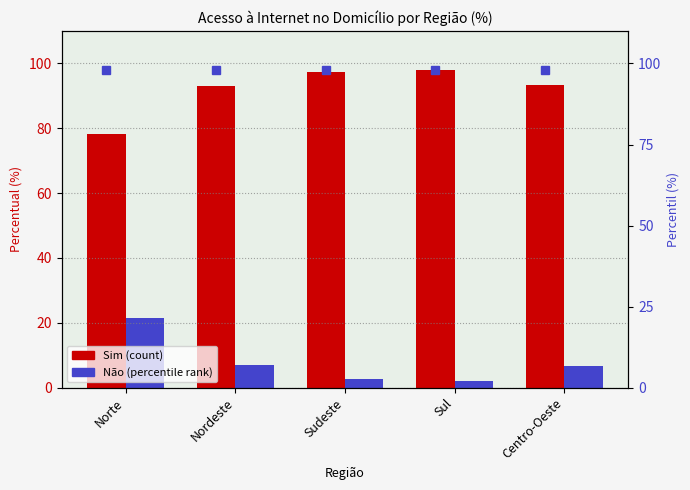

What is the total value across all series at Norte?

99.7